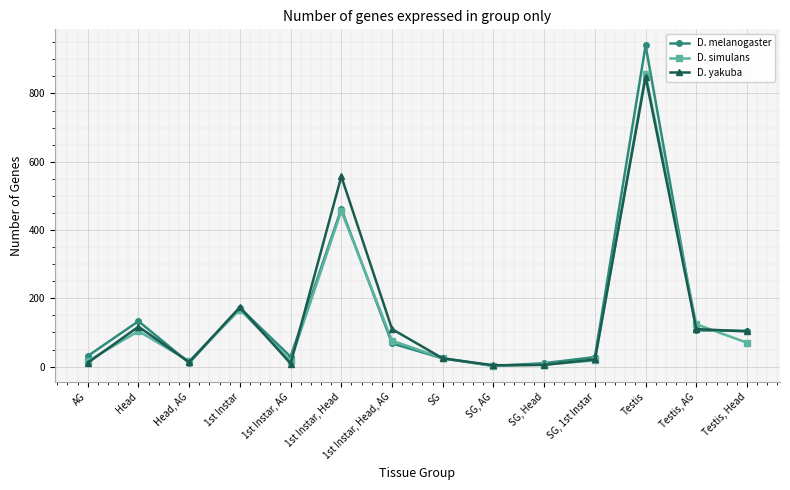

What is the difference between the D. yakuba values at Testis, AG and 1st Instar, Head?

447